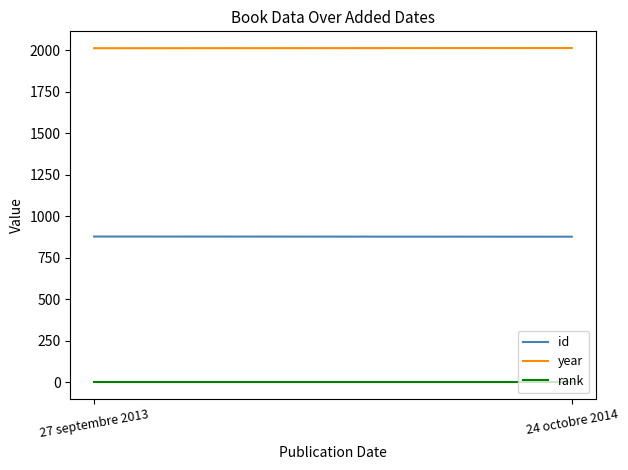

What is the total value across all series at 24 octobre 2014?

2892